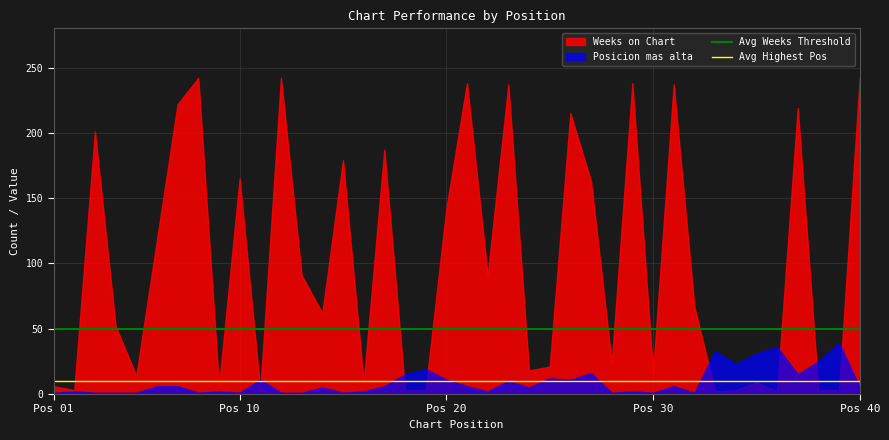

True or false: Avg Weeks Threshold and Avg Highest Pos cross at least once.

False